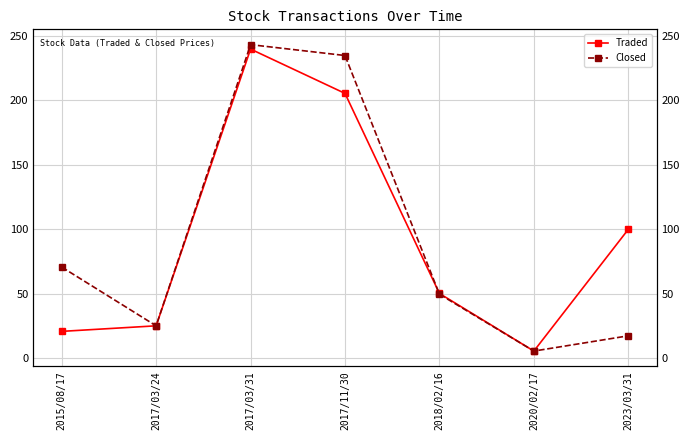

Does the chart display data point markers on the line(s)?

Yes